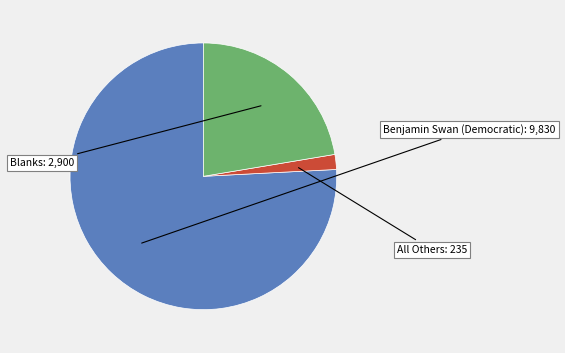

Is there a majority slice in this chart?

Yes